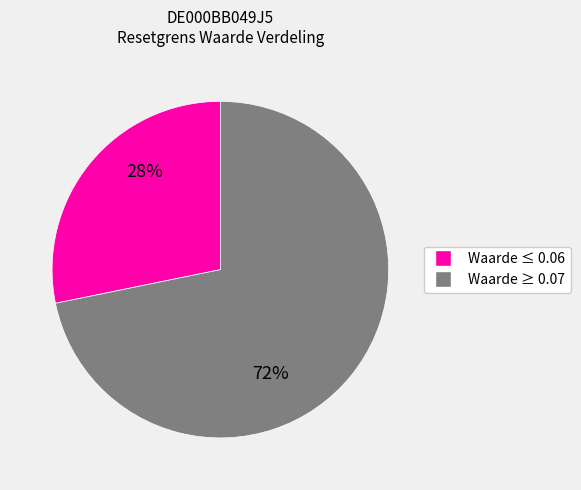

Does any single category account for the majority?

Yes